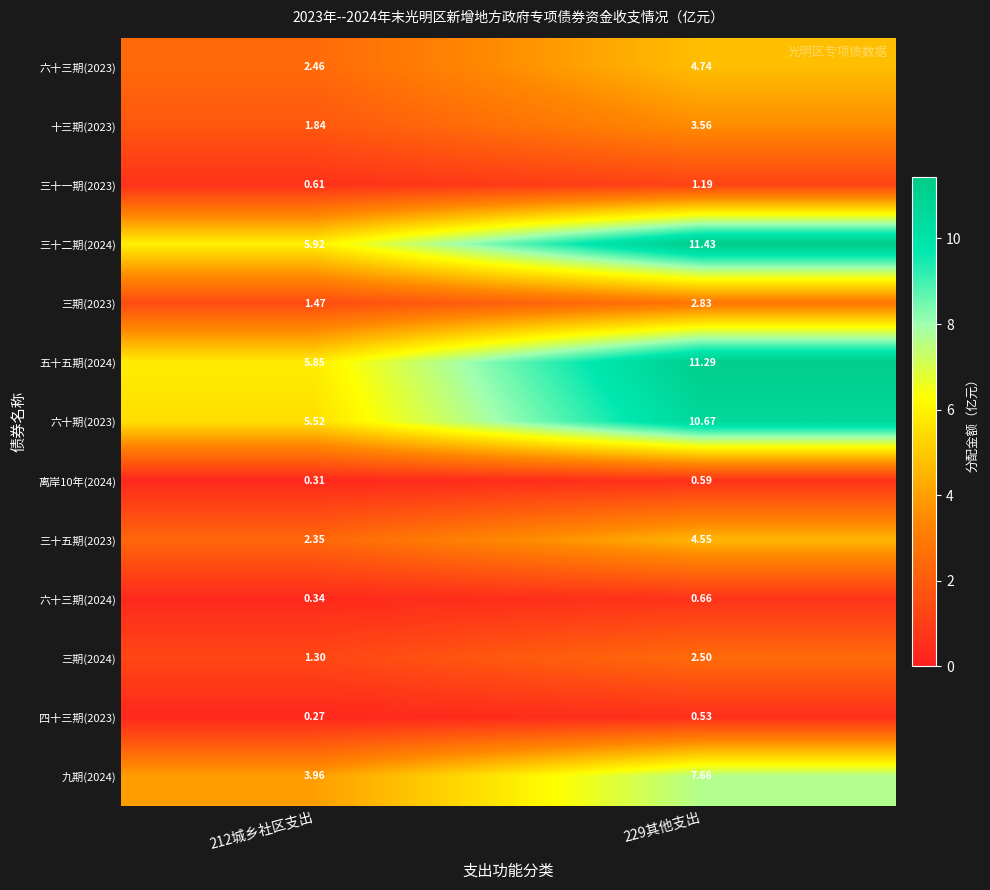

Is the value of 三十二期(2024) at 229其他支出 greater than the value of 三期(2024) at 212城乡社区支出?

Yes